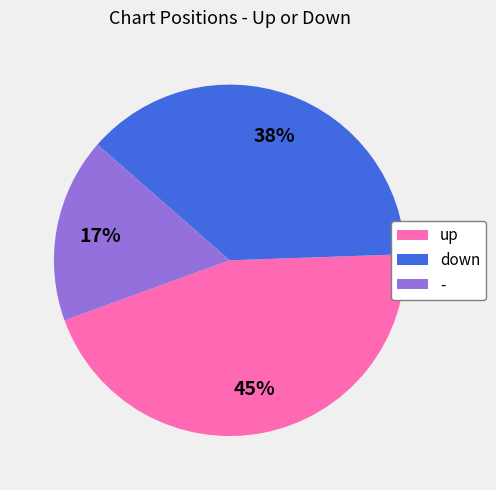

Is there any slice that represents more than half of the pie?

No